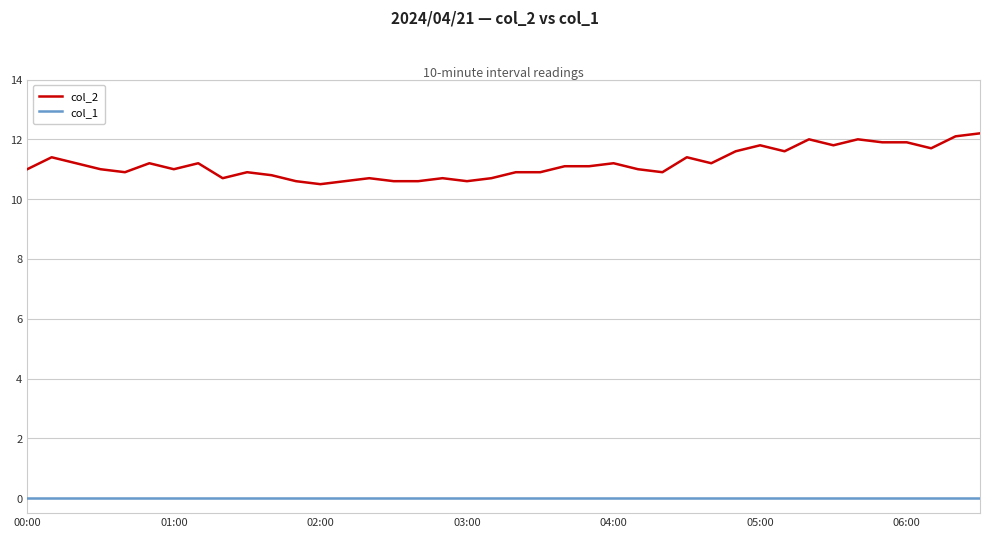

Which series has the largest range (max minus min)?

col_2